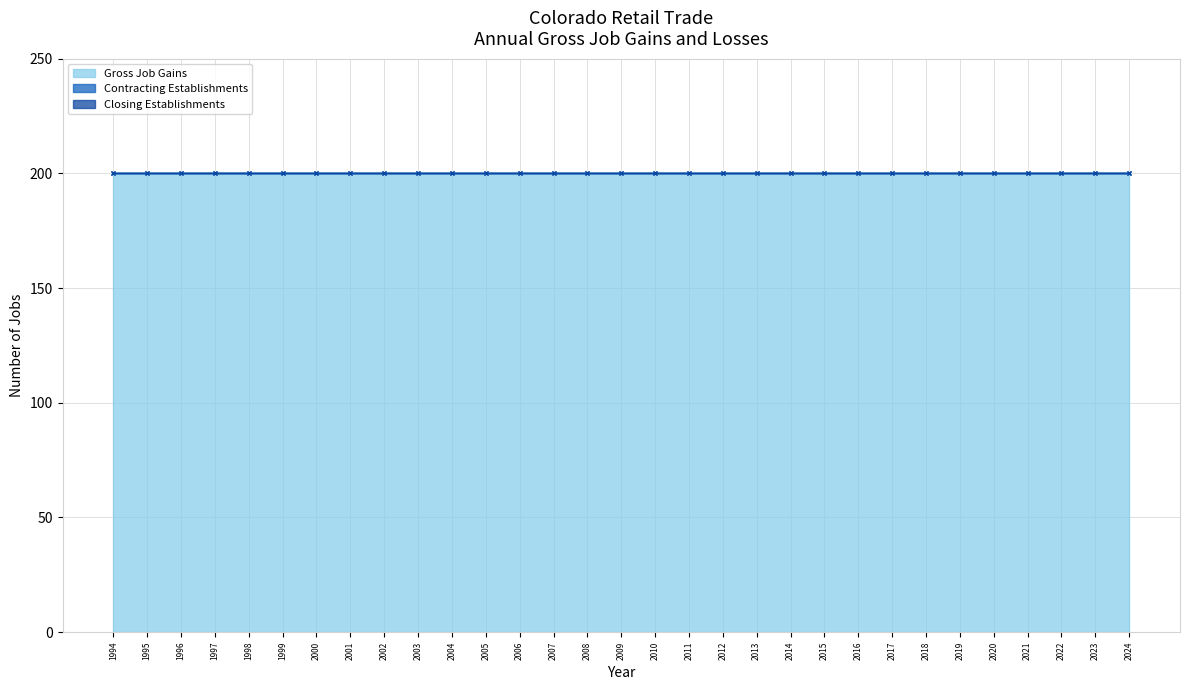

What is the sum of the Gross Job Gains values at 2023 and 2015?

400